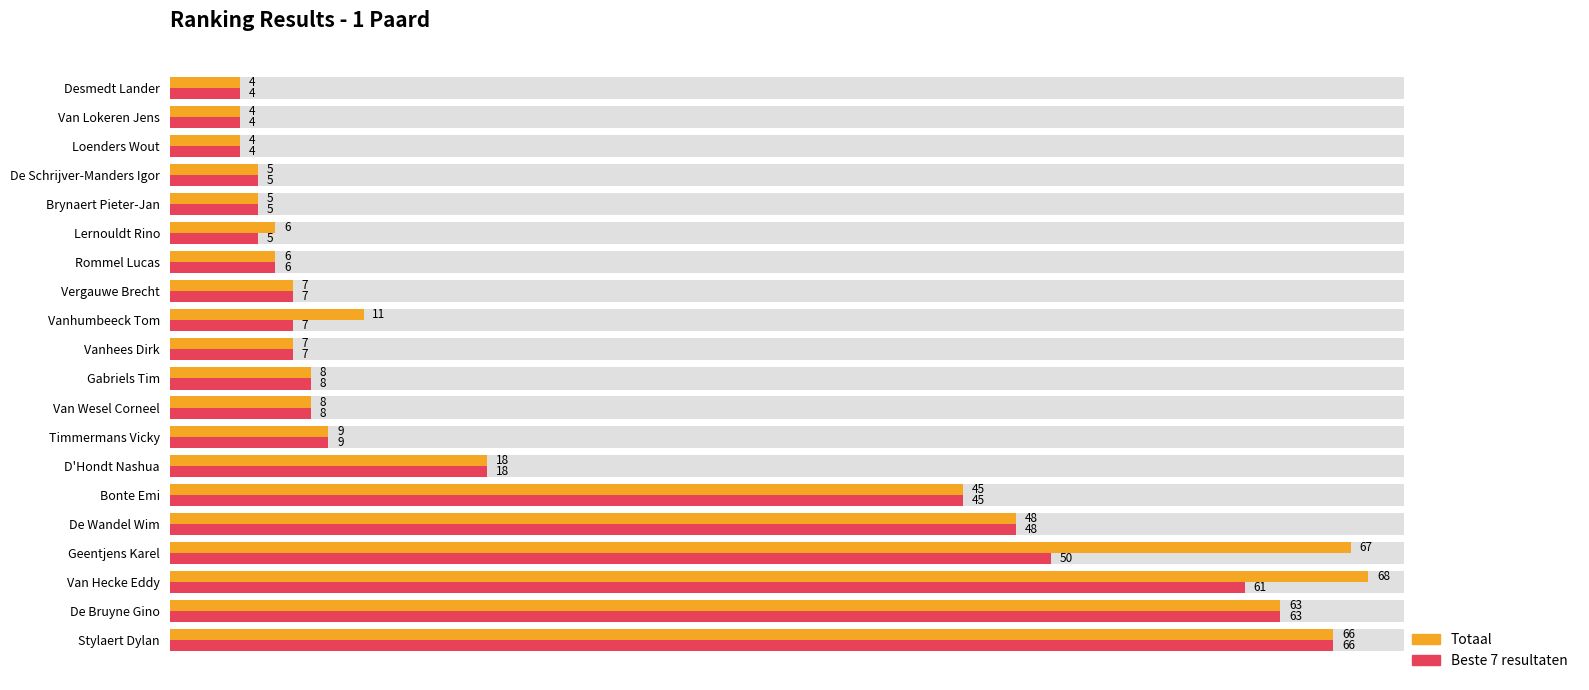

Are the bars horizontal?

Yes